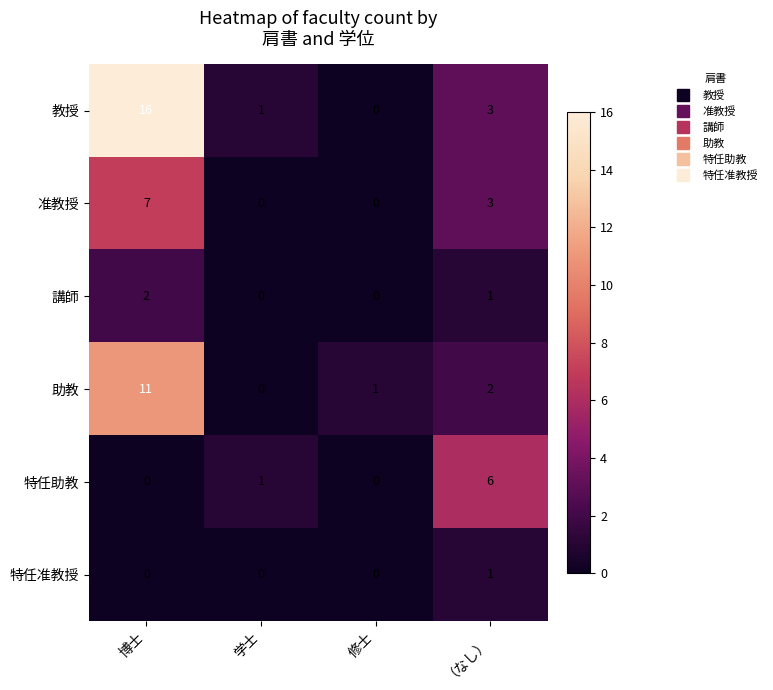

The value of 准教授 at 修士 is 0. True or false?

True